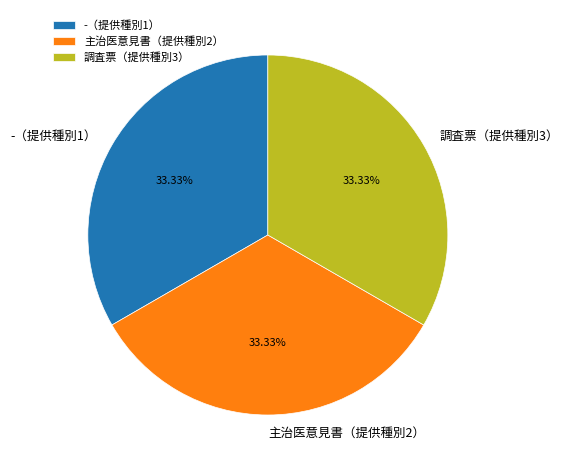

Is there any slice that represents more than half of the pie?

No